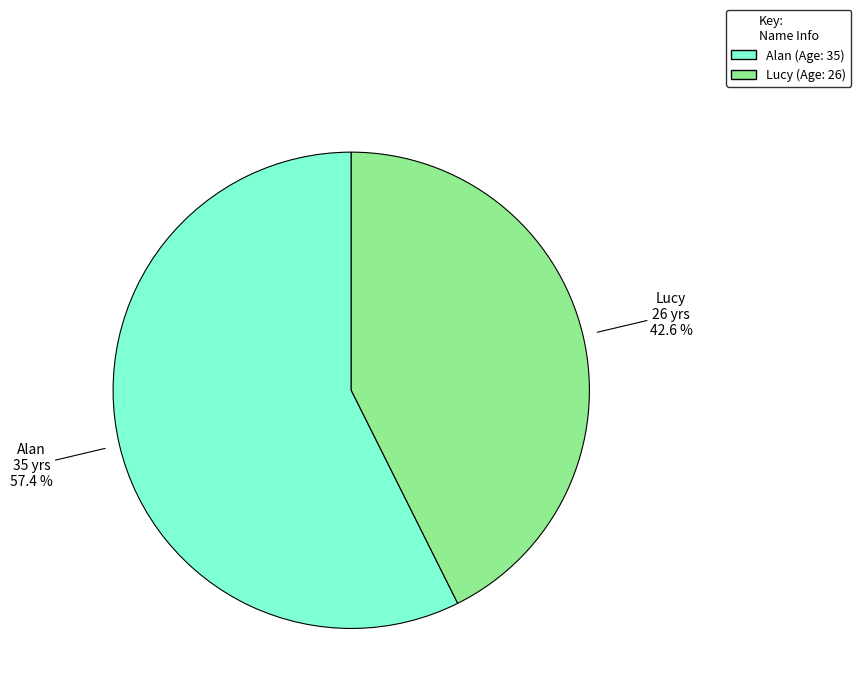

Which category has the smallest portion of the pie?

Lucy